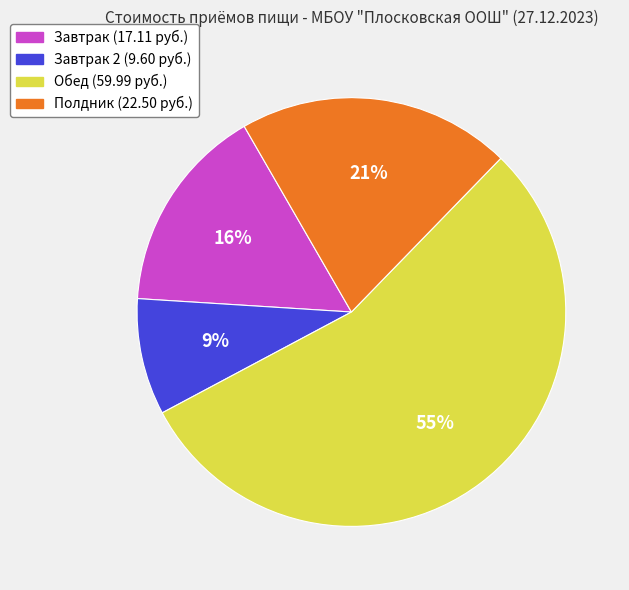

Is there a majority slice in this chart?

Yes